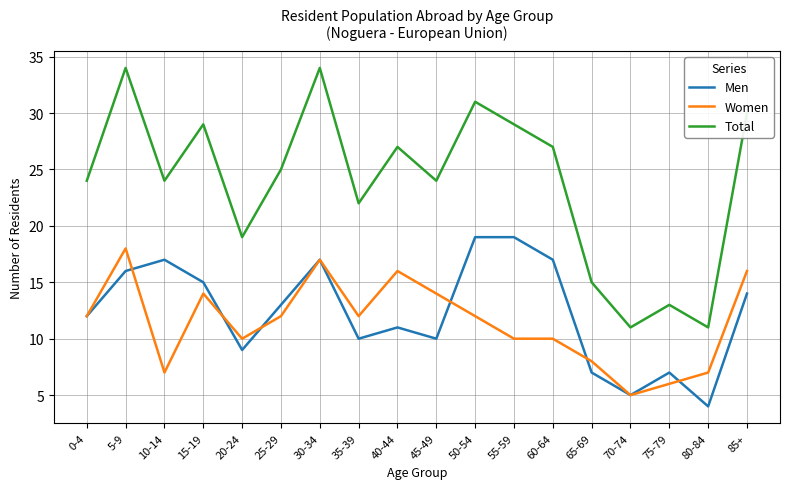

The Men series shows 17 at 60-64. True or false?

True